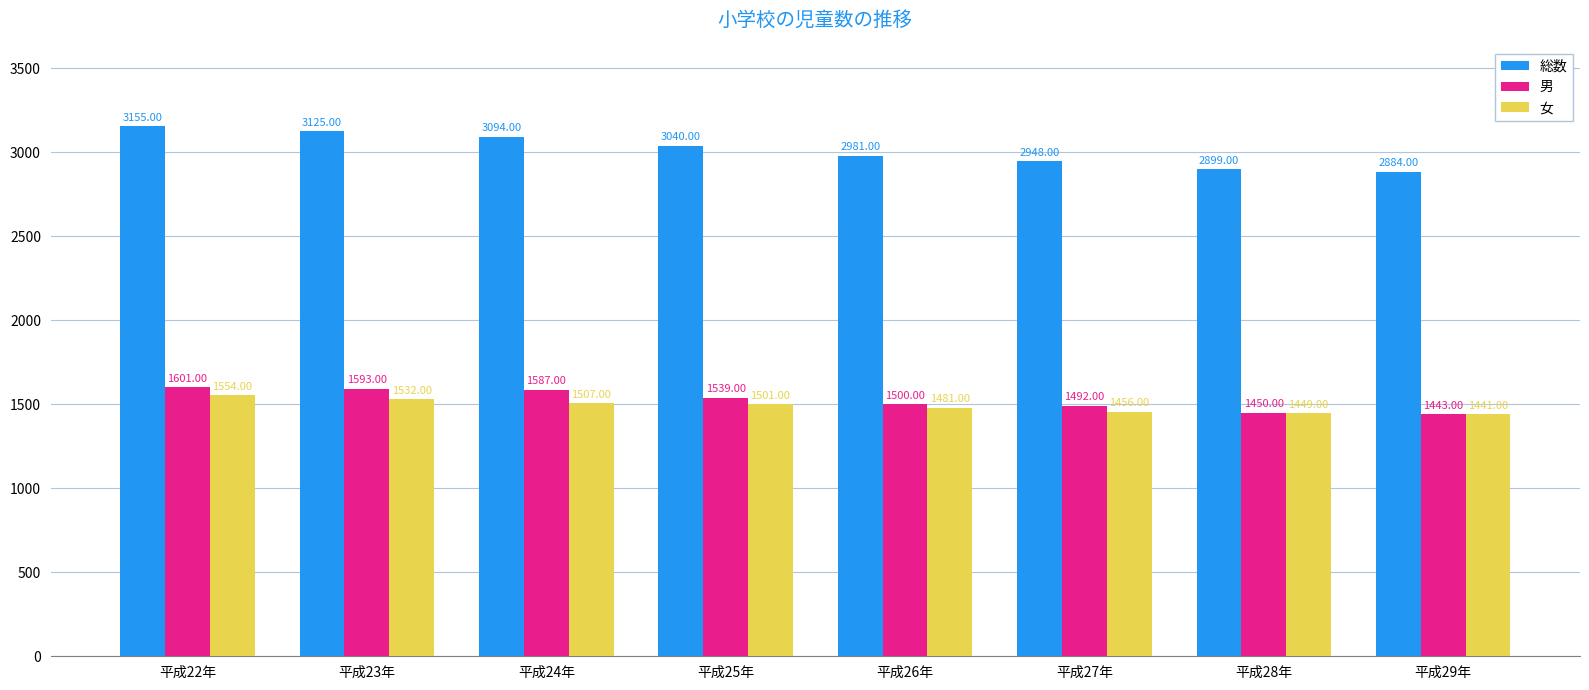

Does the chart contain any negative values?

No